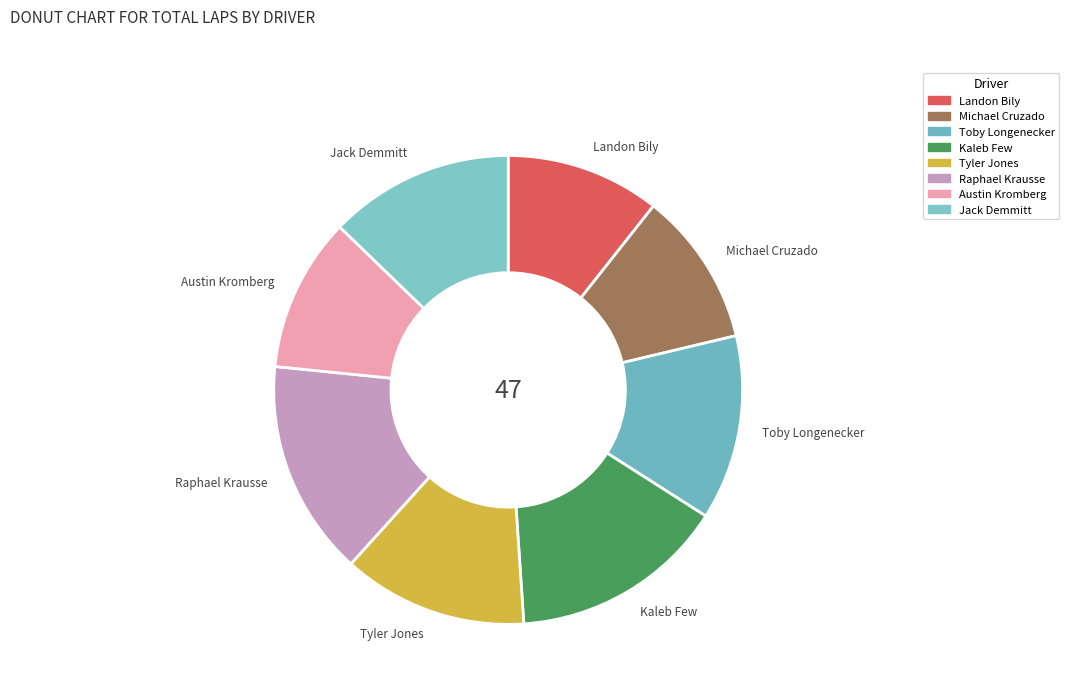

The Landon Bily slice represents 24% of the pie. True or false?

False